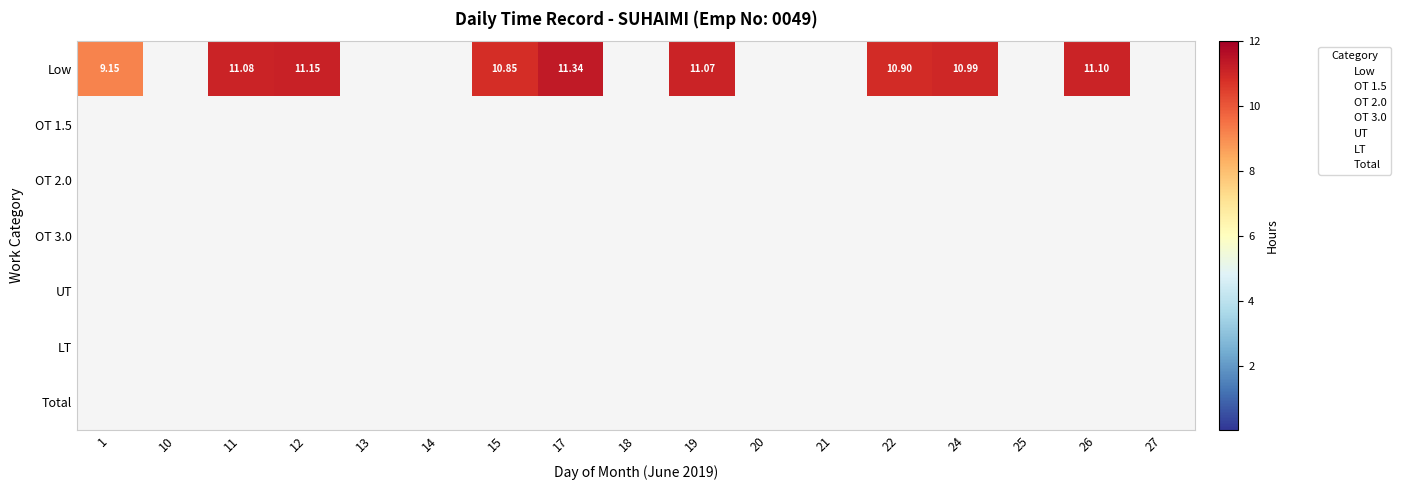

Which label corresponds to the smallest value in the chart?

10